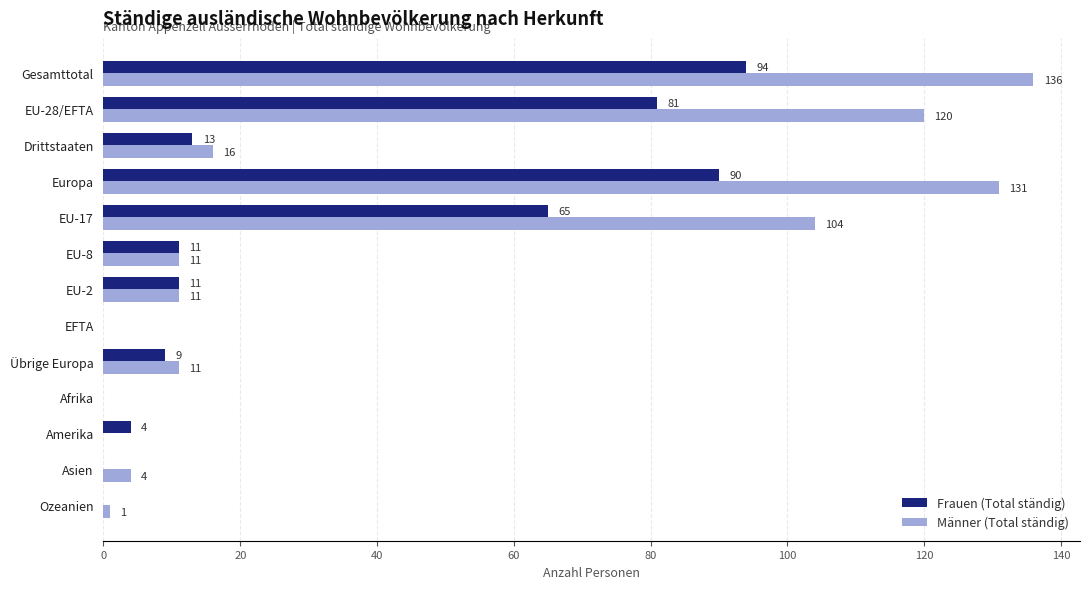

Which series changed the most between EU-28/EFTA and EU-2?

Männer (Total ständig)